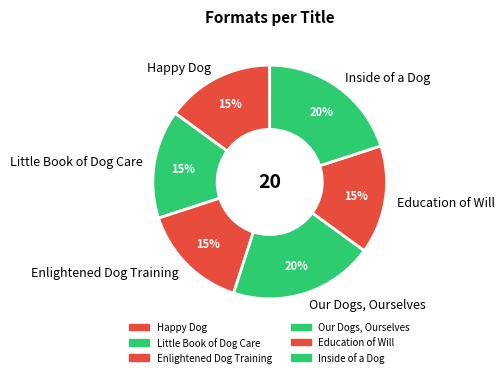

How many segments does this pie chart have?

6